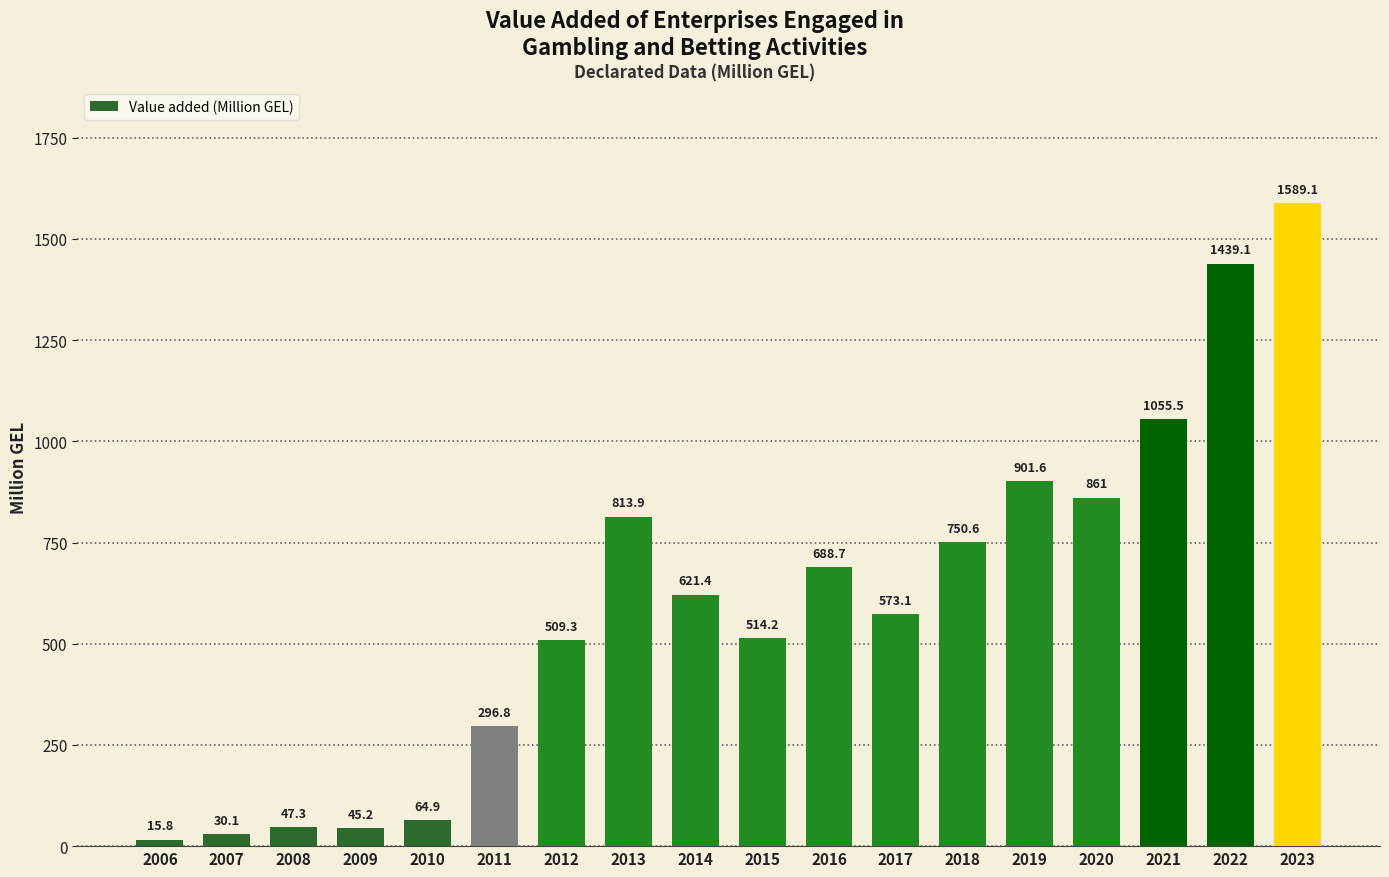

Where does the data first go above 621?

2013